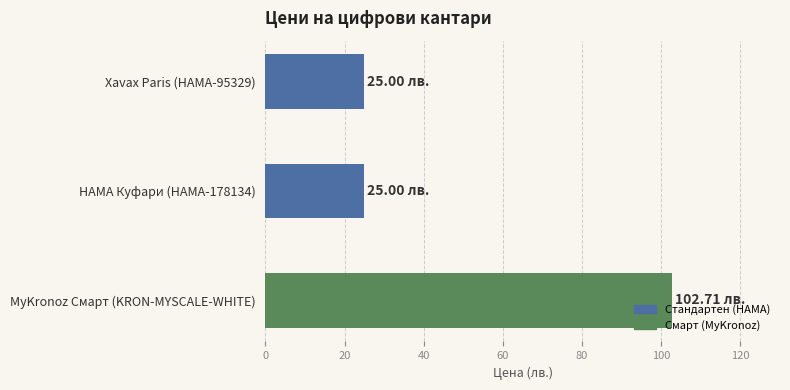

Which label corresponds to the largest value in the chart?

MyKronoz Смарт (KRON-MYSCALE-WHITE)